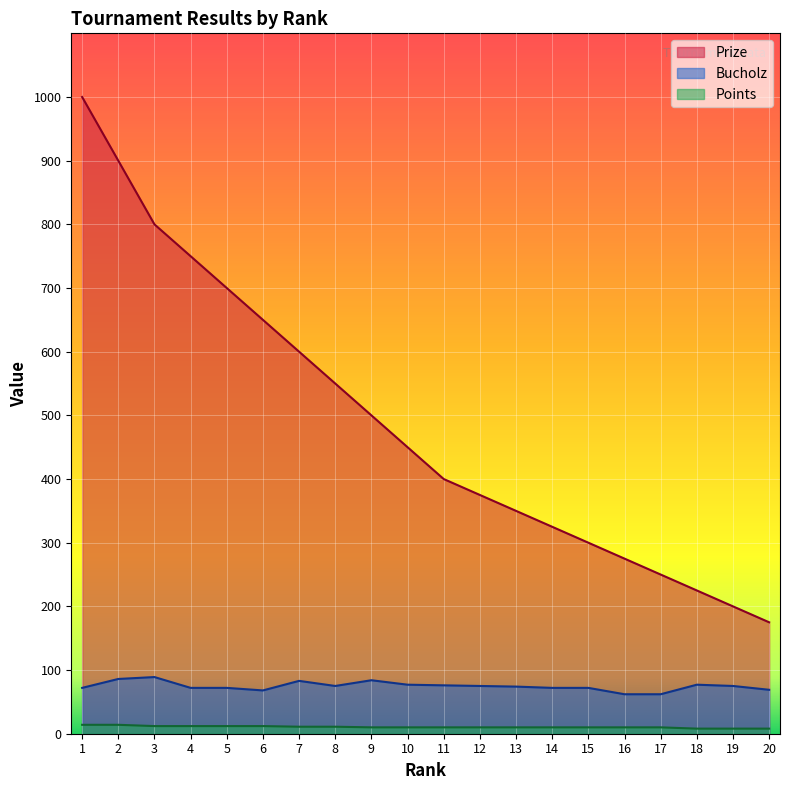

Which series has the largest total across all categories?

Prize